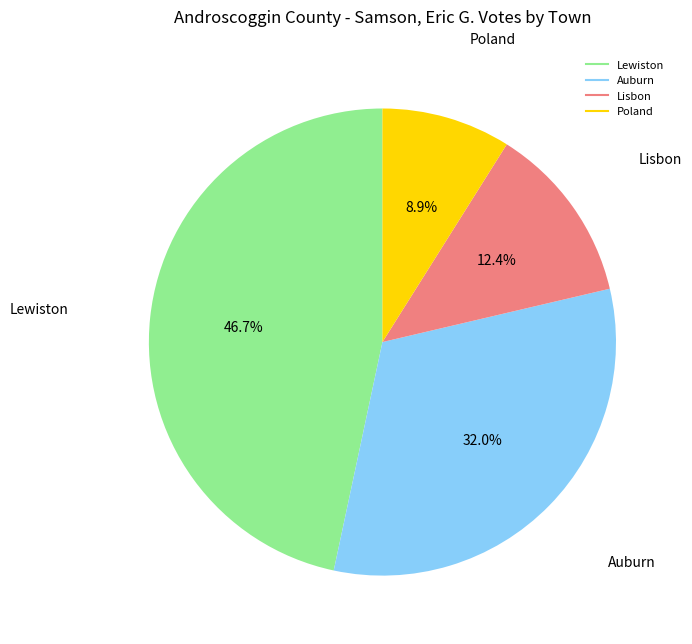

Is there any slice that represents more than half of the pie?

No